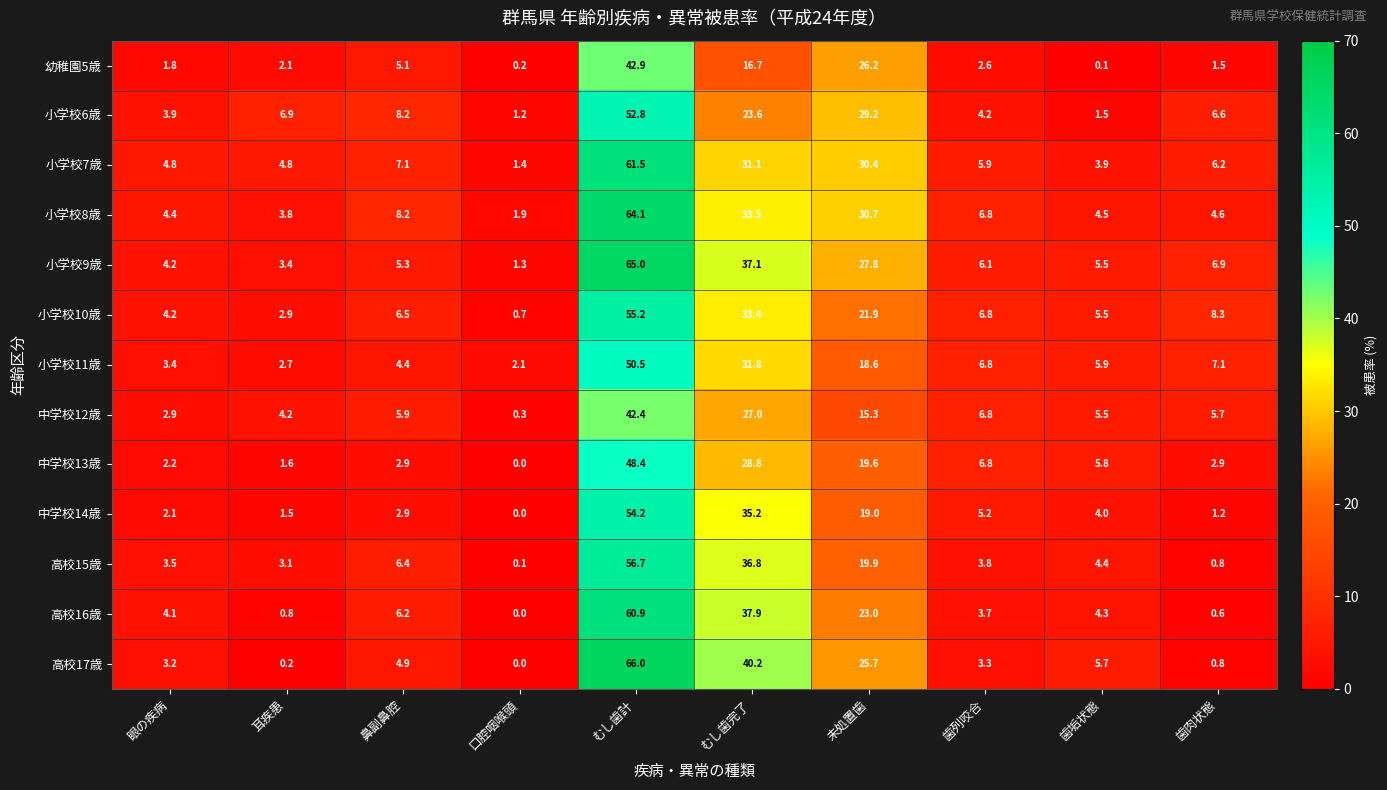

At which category is the sum across all series the highest?

むし歯計